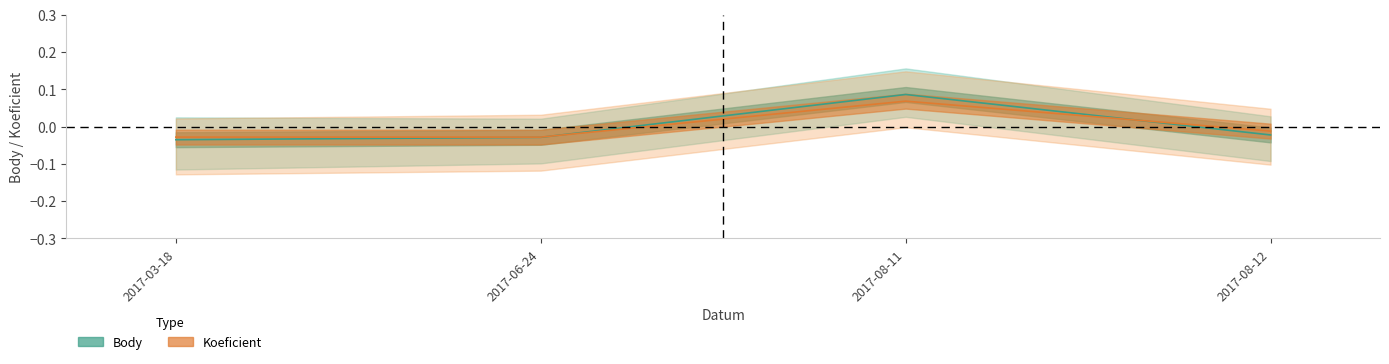

Where does the Koeficient series first go above 0?

2017-08-11